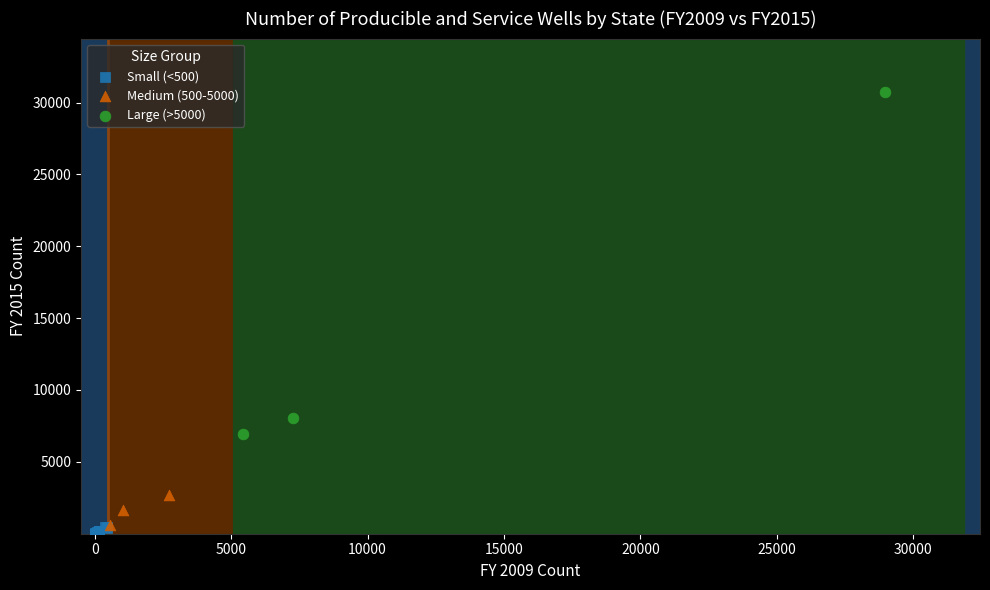

Which series has the widest spread of Y values?

Large (>5000)